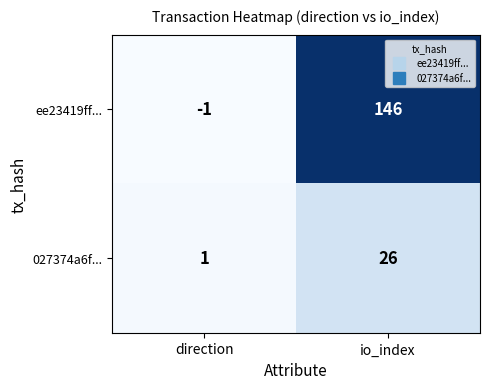

At which label is 027374a6f... closest to 13?

direction